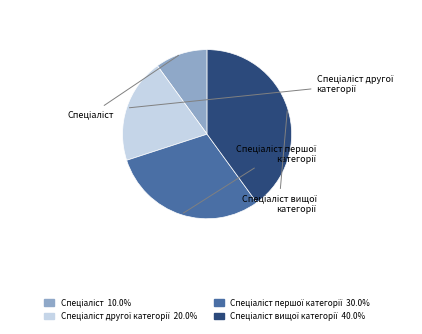

Is there a majority slice in this chart?

No